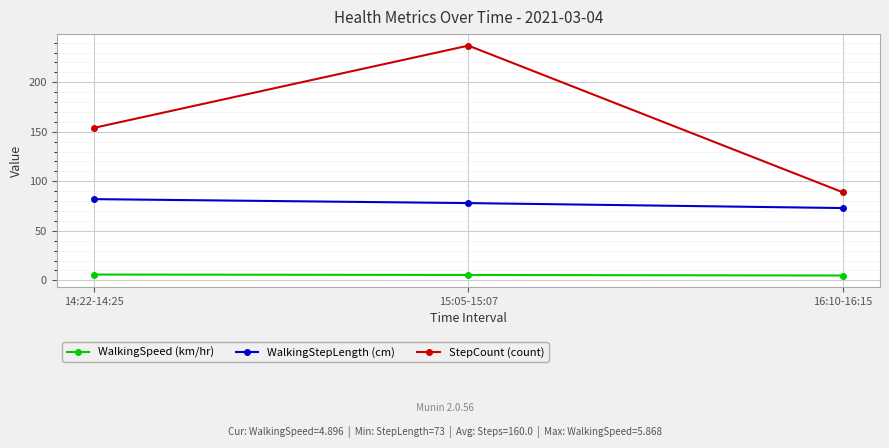

What is the sum of all StepCount (count) values?

480.0